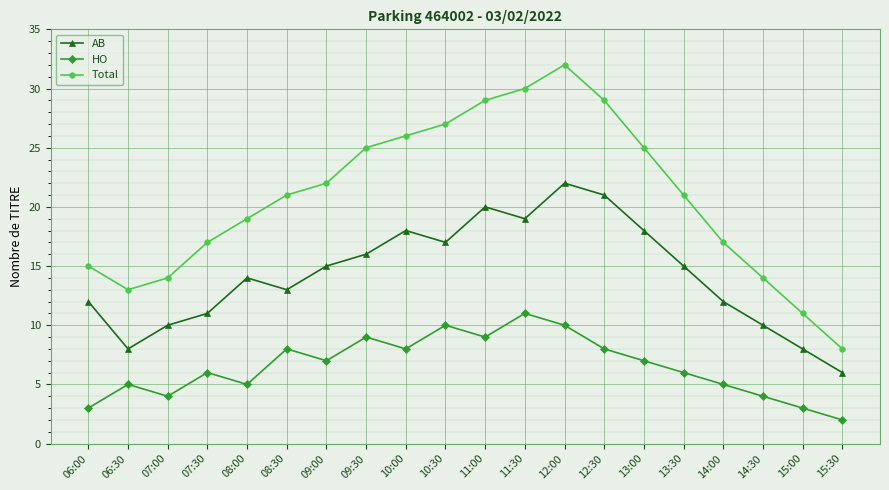

What is the difference between the second highest and minimum values in the Total series?

22